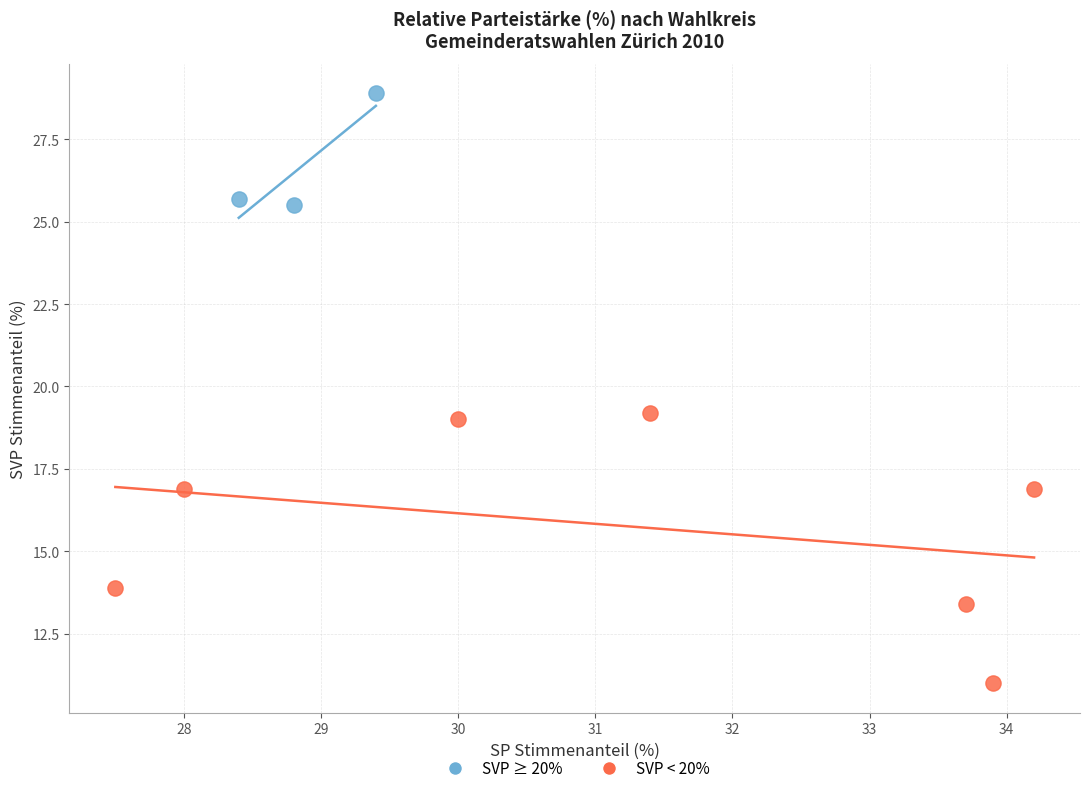

Which series has the largest Y range (max minus min)?

SVP < 20%